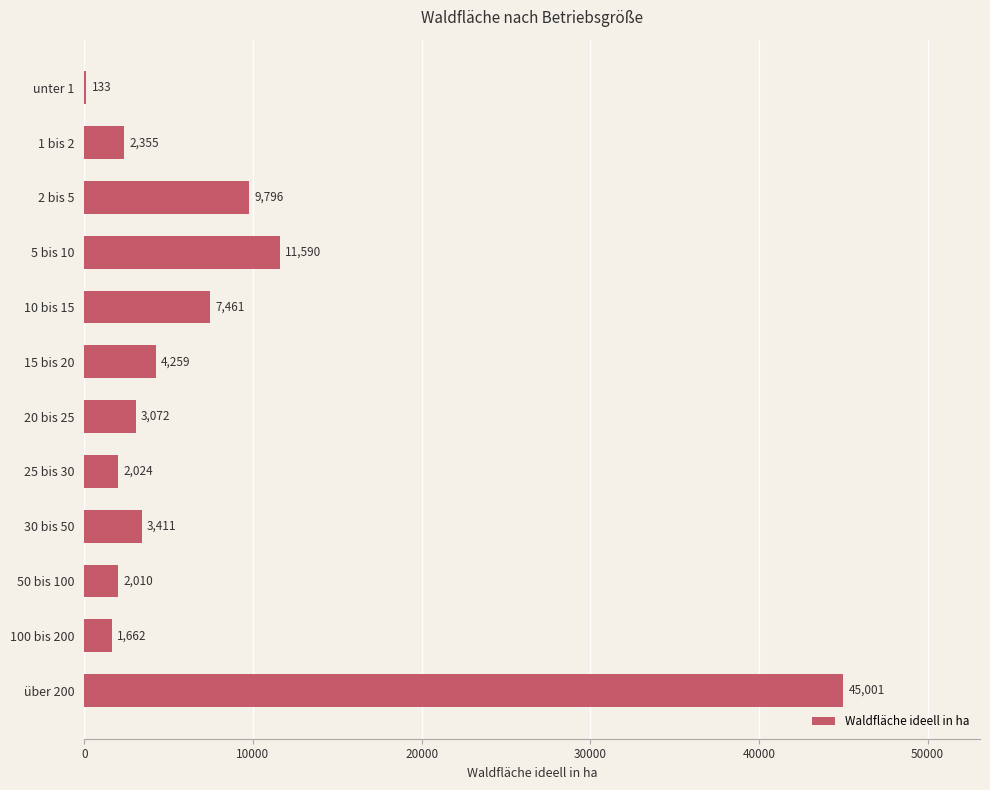

How many data points does each series have?

12